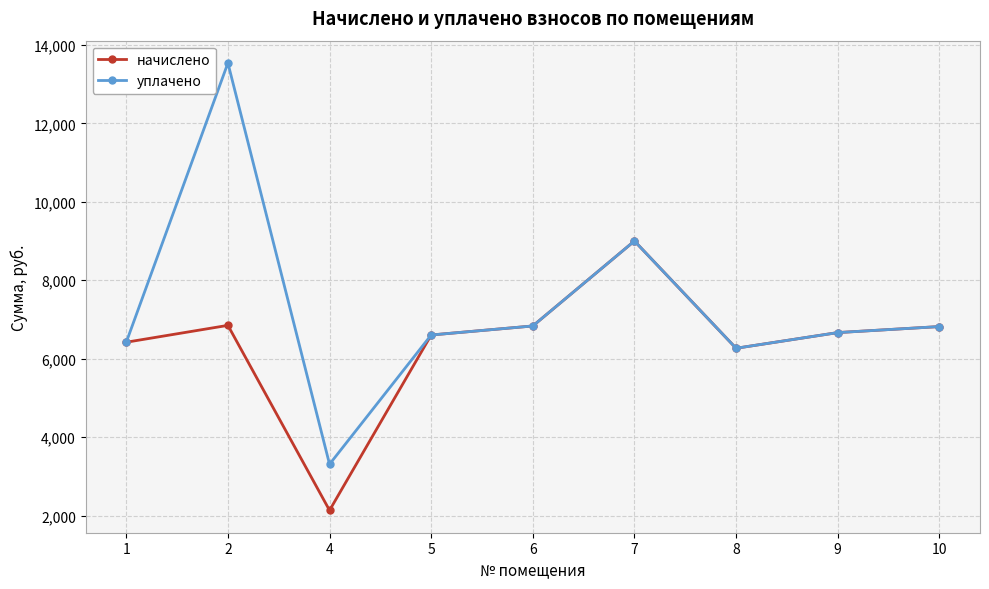

What is the sum of the уплачено values at 7 and 2?

22538.3